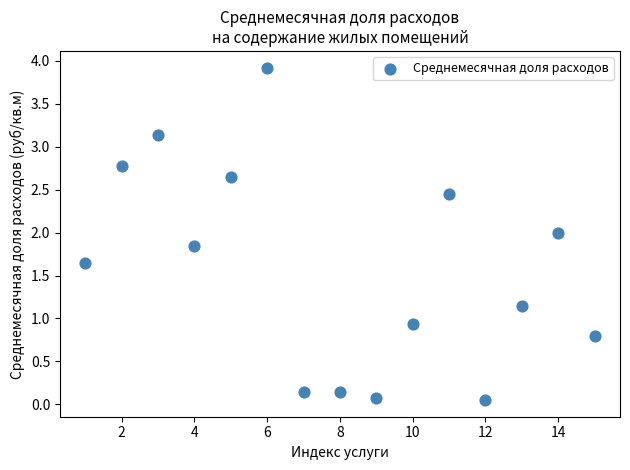

What is the range of X values (max minus min)?

14.0